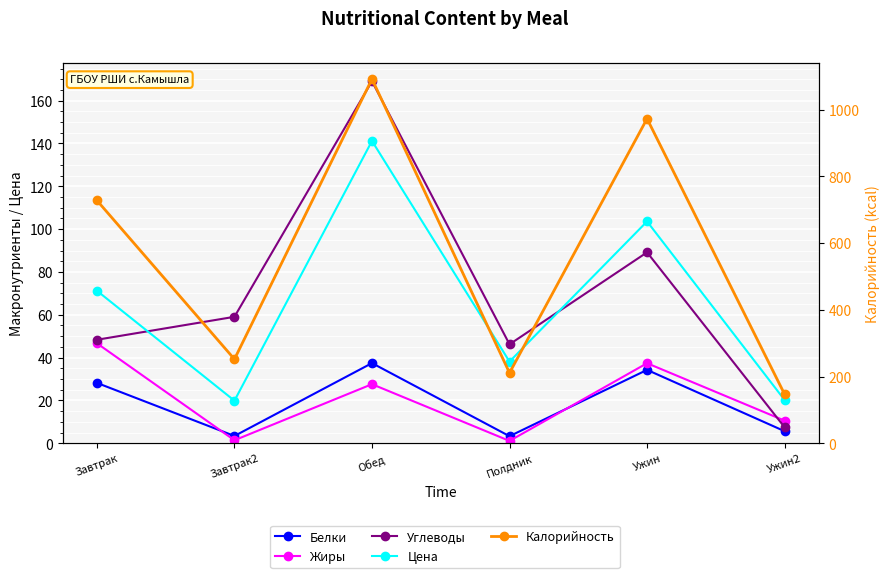

Which category has the lowest value in the Белки series?

Полдник